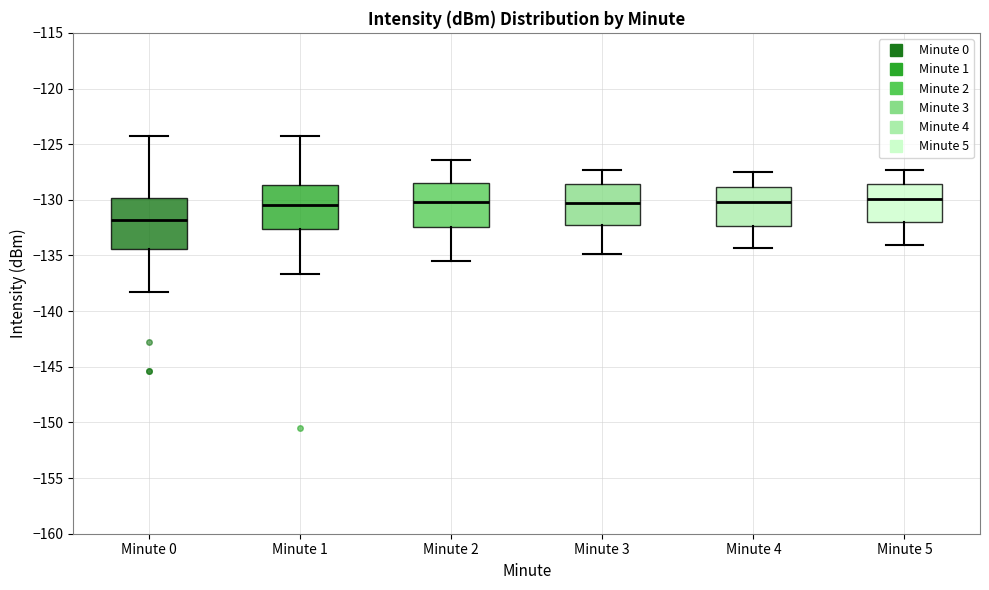

Comparing the boxes themselves (not the whiskers), which one is the tallest?

Minute 0